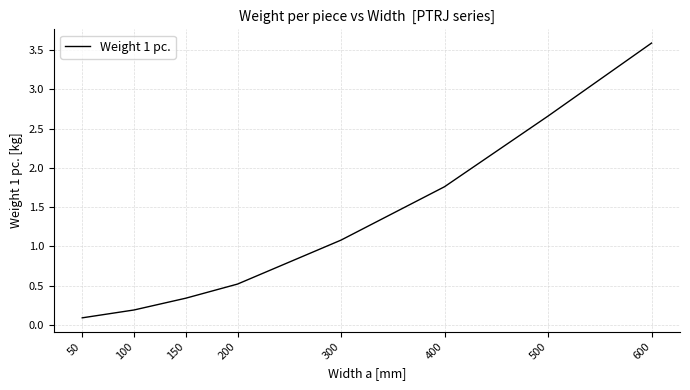

How many values exceed 1?

4